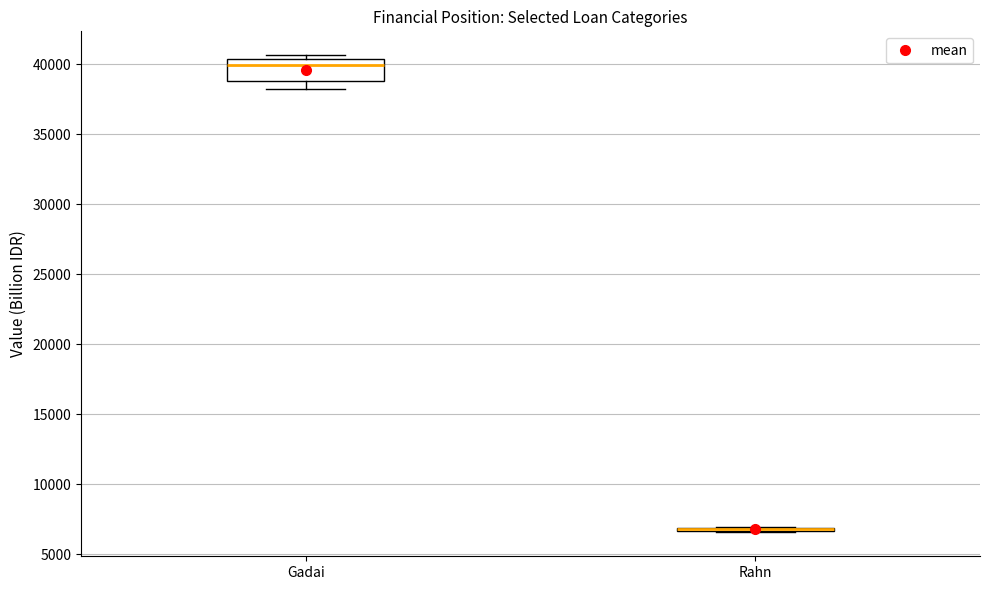

Where is the lower edge of the box for Rahn on the y-axis? The values are not printed on the chart, so give them approximately, as read against the axis.

6500